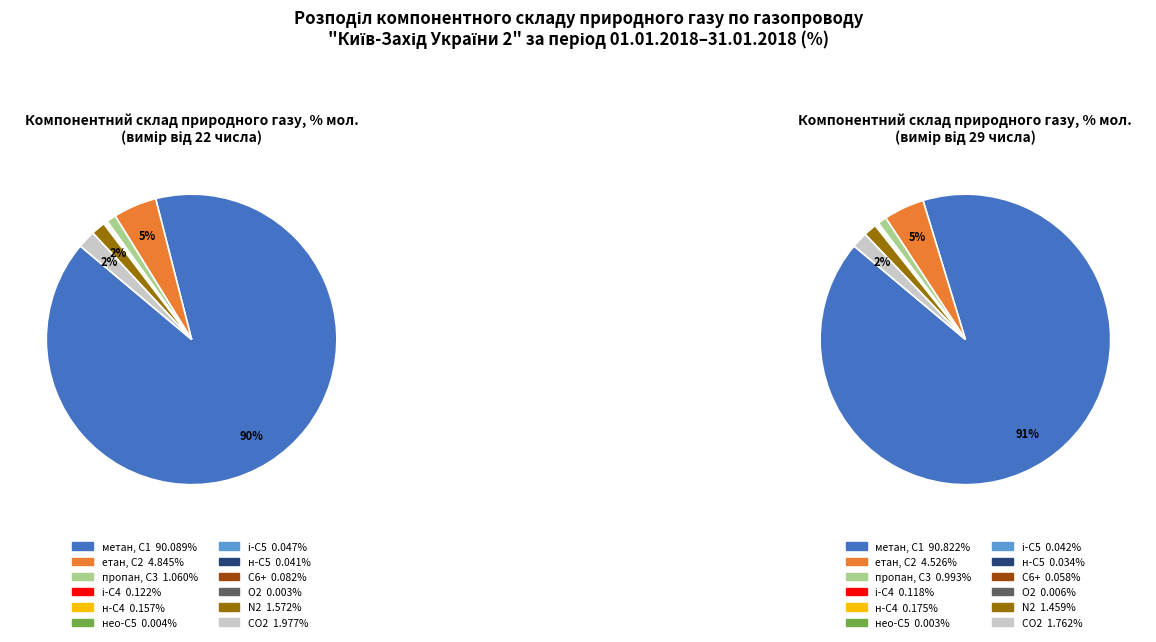

What is the total percentage of діоксид вуглецю, CО2 and гексани та вищі, С6+?

2.1%